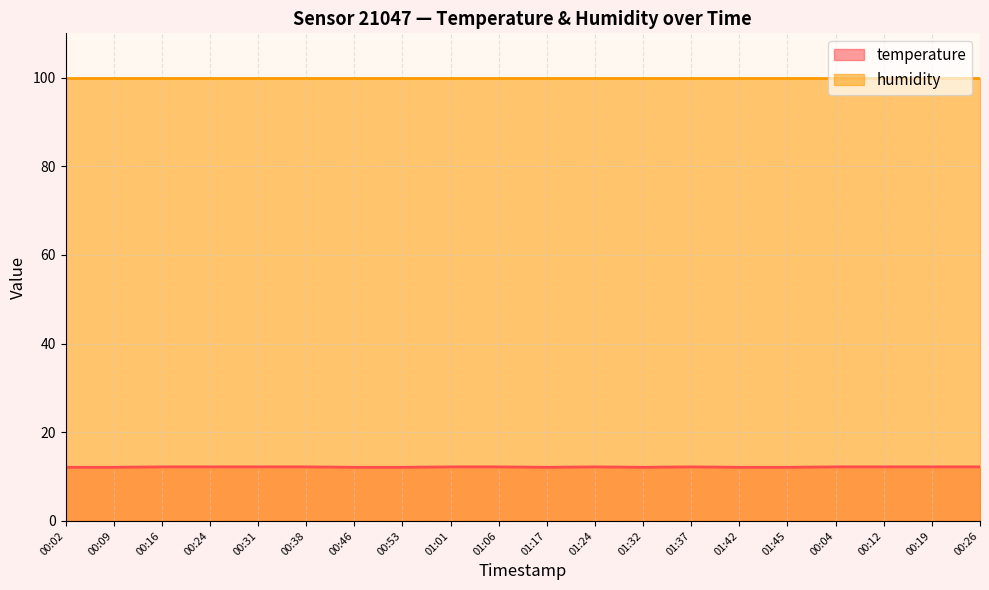

How many points are lower than both their immediate neighbors (excluding endpoints)?

2